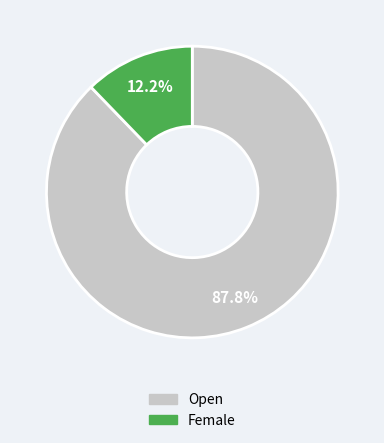

To the nearest percent, what portion does Open represent?

88%